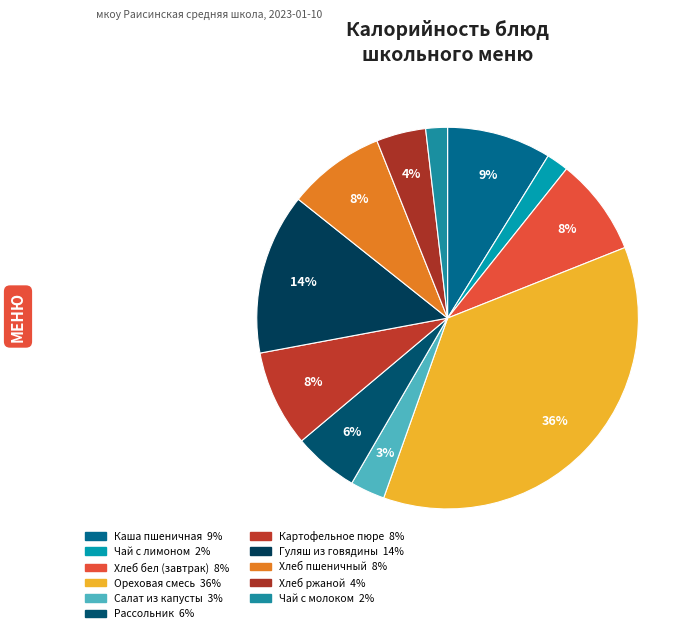

How many slices are in this pie chart?

11